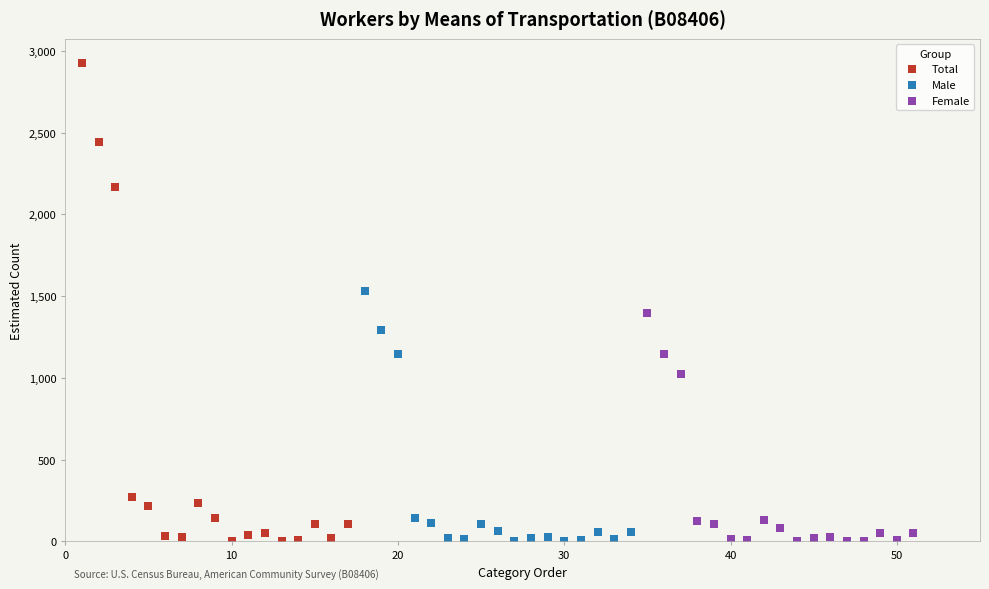

What are all the series names shown in the legend?

Total, Male, Female